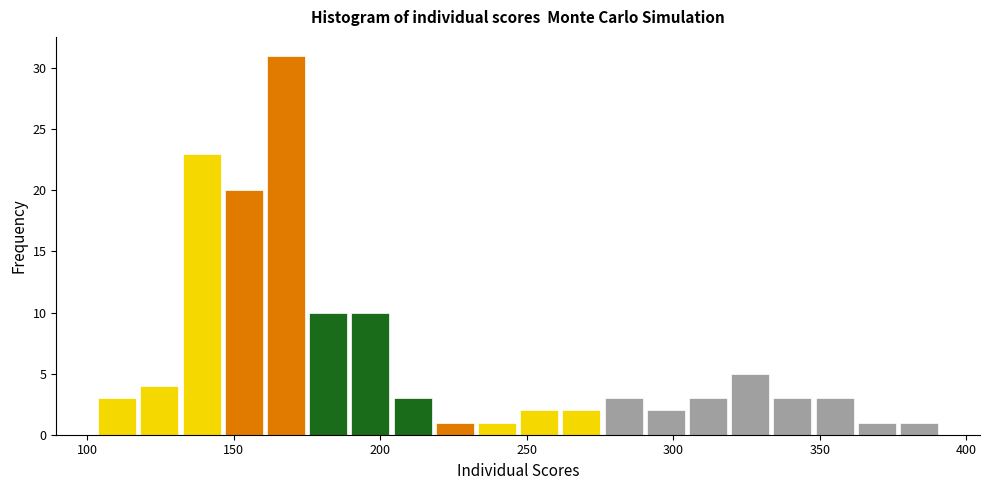

Around what value on the x-axis is the tallest bar? Give the approximate position of its centre, as read against the axis.

170